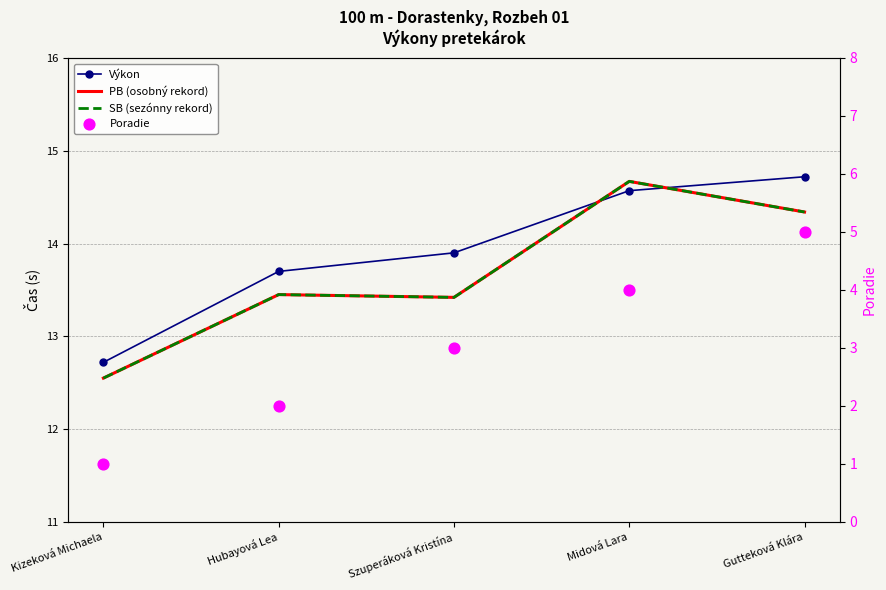

At how many categories does at least one series exceed 7?

5